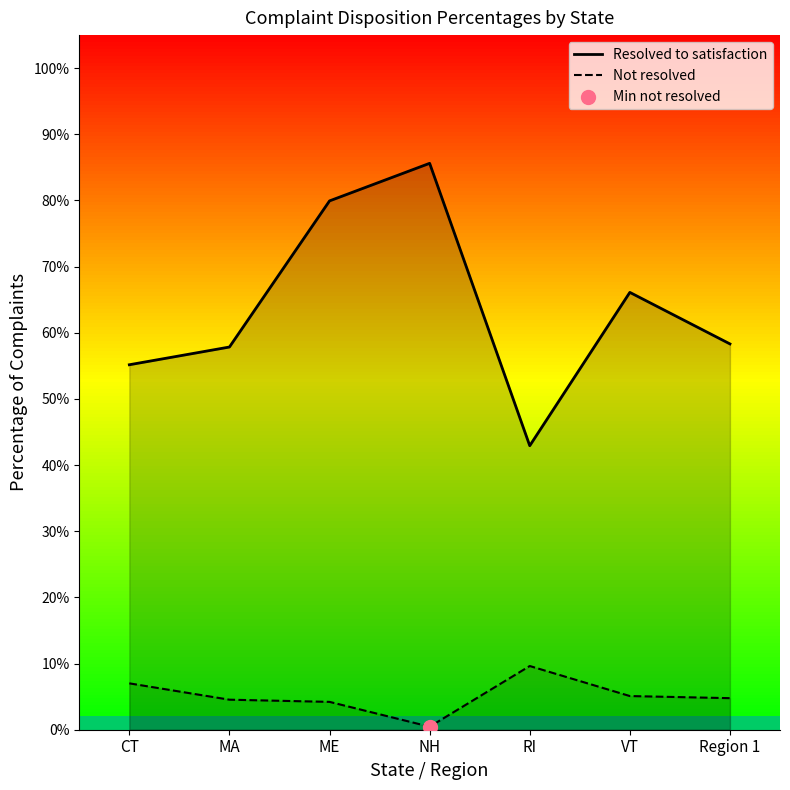

Which series reaches the maximum Y coordinate?

Resolved to satisfaction